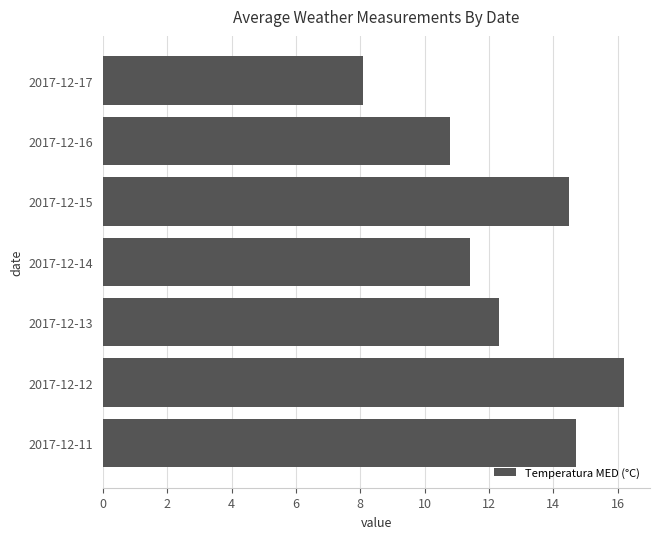

List the labels in order of value, largest first.

2017-12-12, 2017-12-11, 2017-12-15, 2017-12-13, 2017-12-14, 2017-12-16, 2017-12-17